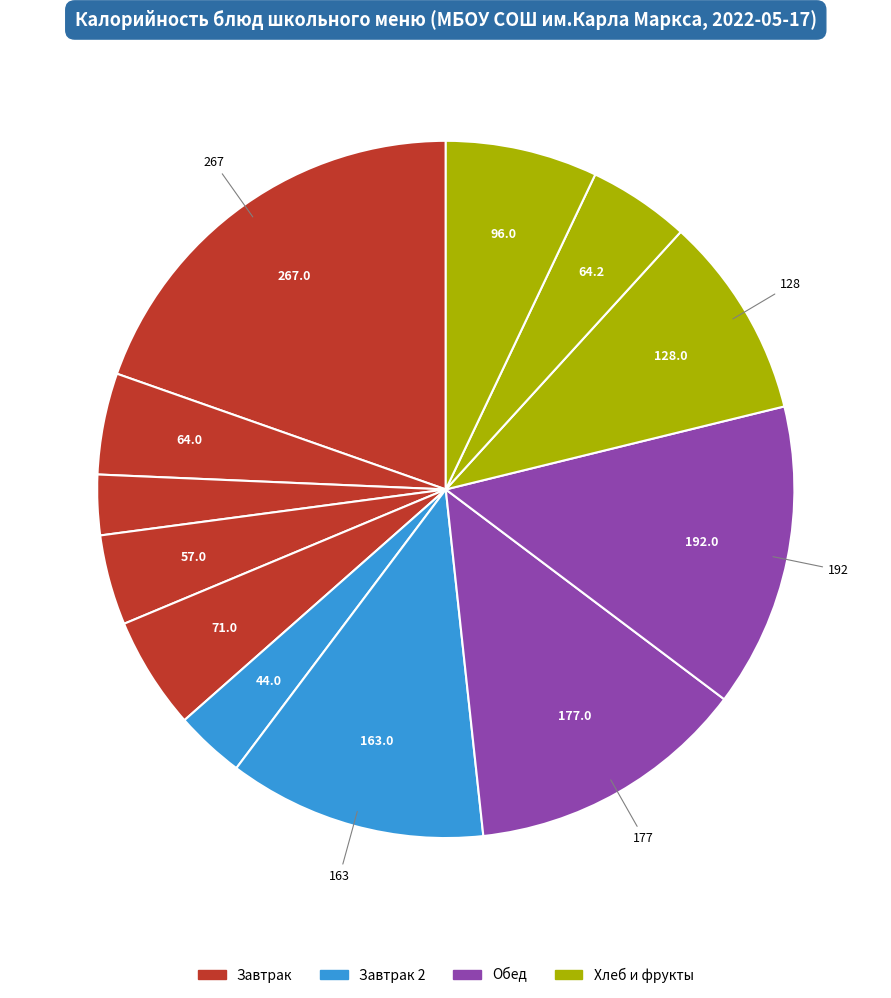

Does any single category account for the majority?

No